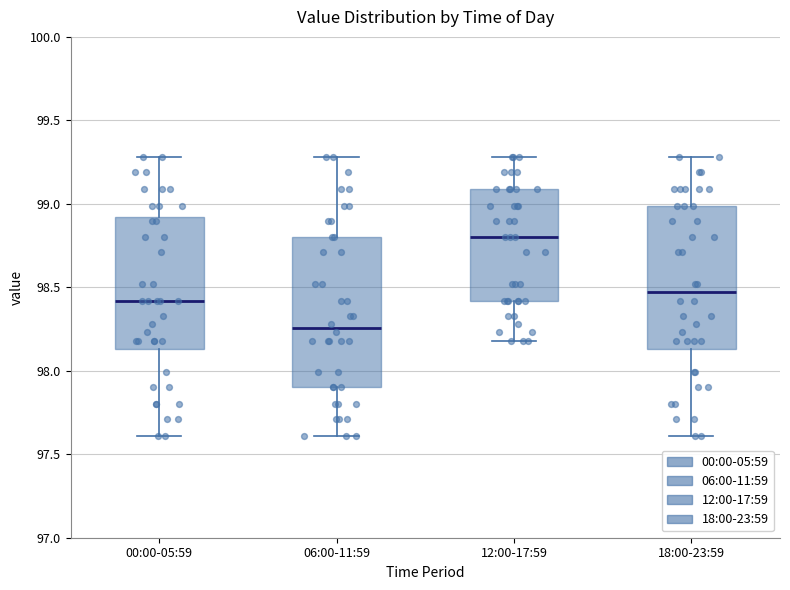

Reading left to right, read every box against the y-axis: the position of its median line, the range the box covers, and the ends of its whiskers. The values are not printed on the chart, so give them approximately, as read against the axis.

00:00-05:59: median 98.40, box 98.15 to 98.90, whiskers 97.60 to 99.30
06:00-11:59: median 98.25, box 97.90 to 98.80, whiskers 97.60 to 99.30
12:00-17:59: median 98.80, box 98.40 to 99.10, whiskers 98.20 to 99.30
18:00-23:59: median 98.45, box 98.15 to 99.00, whiskers 97.60 to 99.30